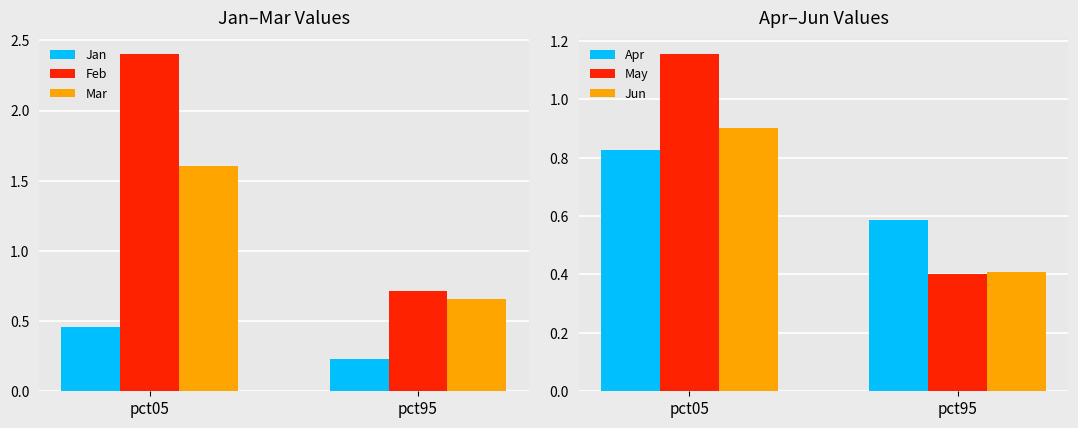

What is the difference between the maximum and minimum values in the Apr series?

0.2